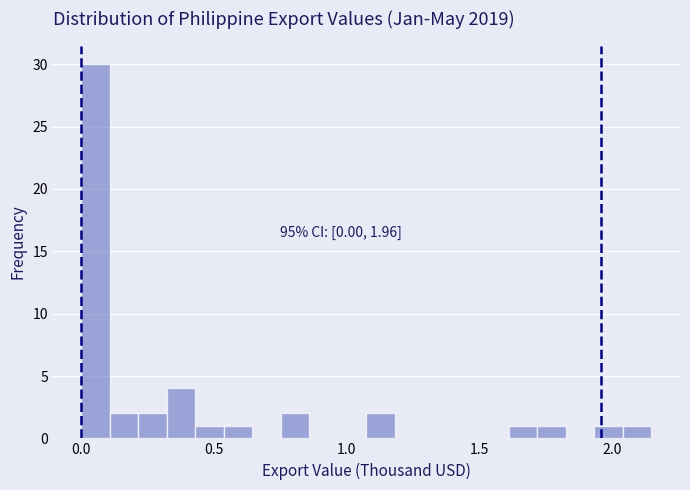

Read against the x-axis, roughly where is the centre of the tallest bar?

0.05